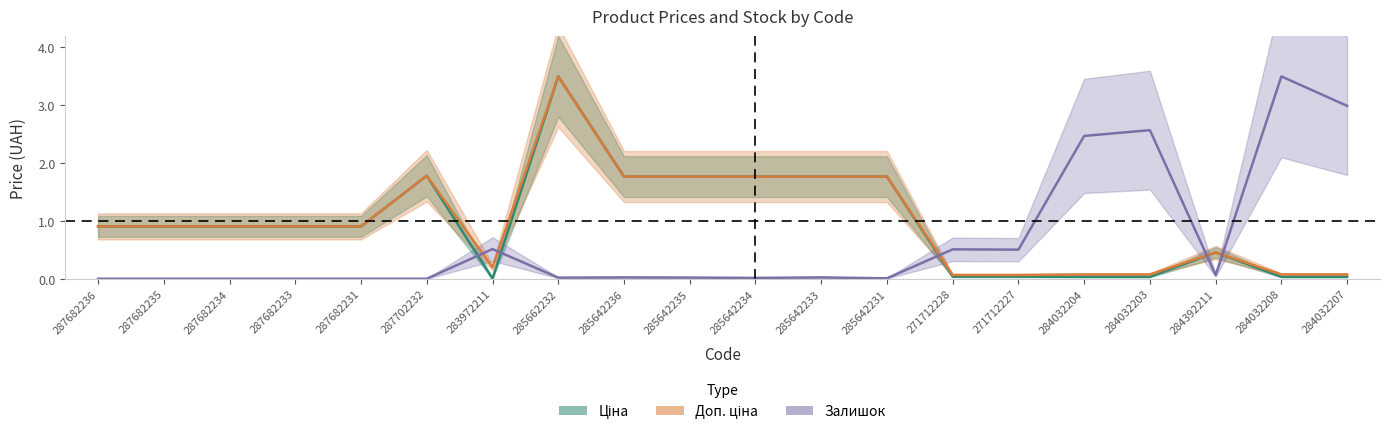

At how many categories does at least one series exceed 1?

11